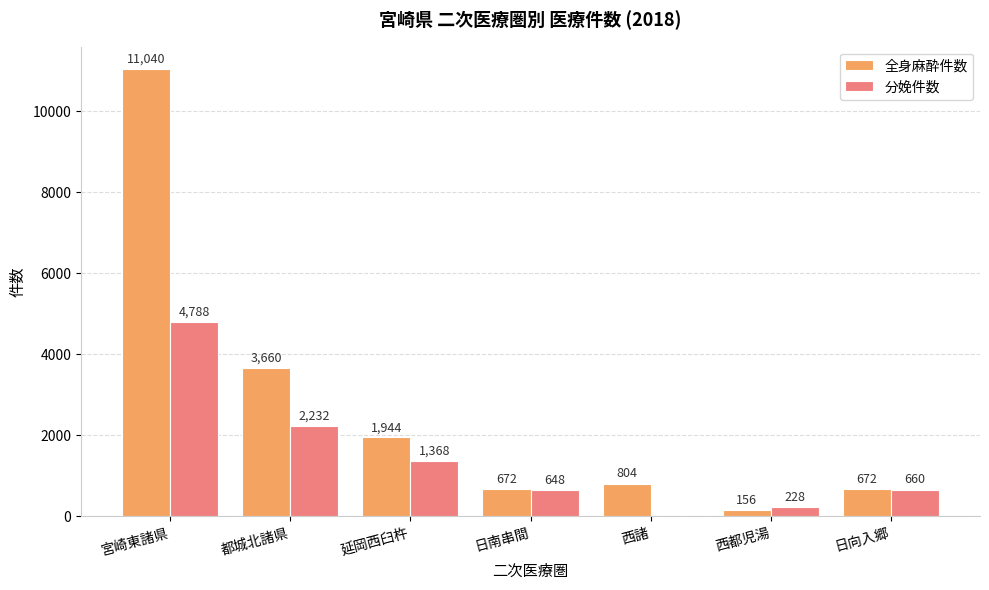

The 全身麻酔件数 series shows 672 at 日南串間. True or false?

True